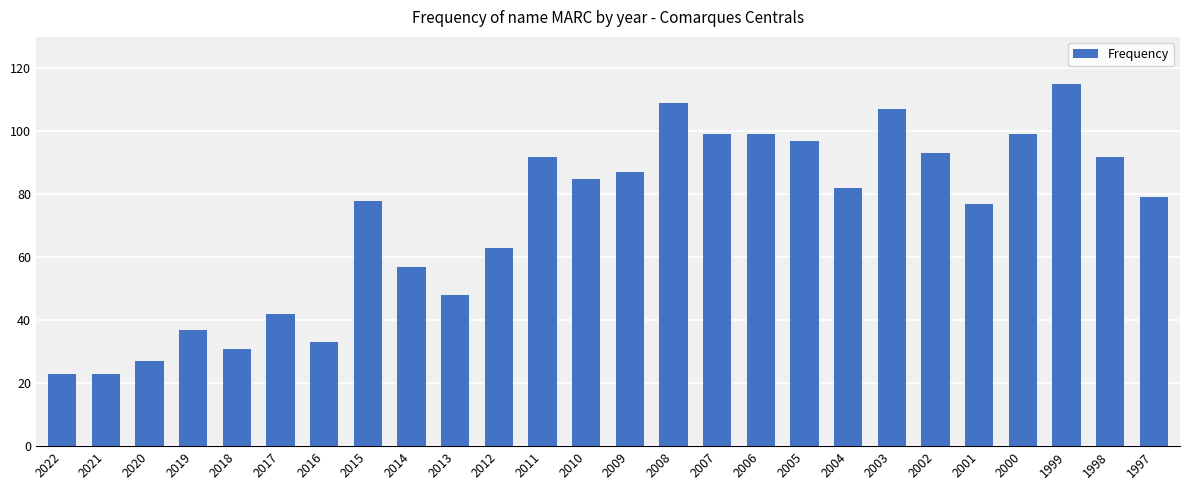

Reading left to right, extract all data points from this chart.

2022=23	2021=23	2020=27	2019=37	2018=31	2017=42	2016=33	2015=78	2014=57	2013=48	2012=63	2011=92	2010=85	2009=87	2008=109	2007=99	2006=99	2005=97	2004=82	2003=107	2002=93	2001=77	2000=99	1999=115	1998=92	1997=79